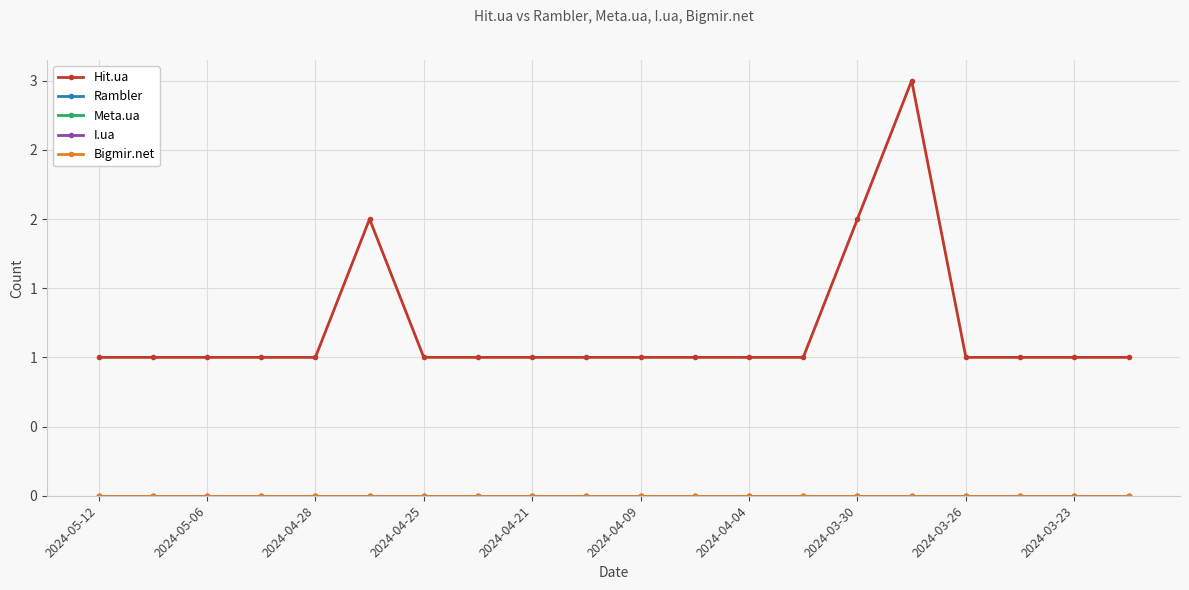

Is this an area chart (filled region under the line)?

No